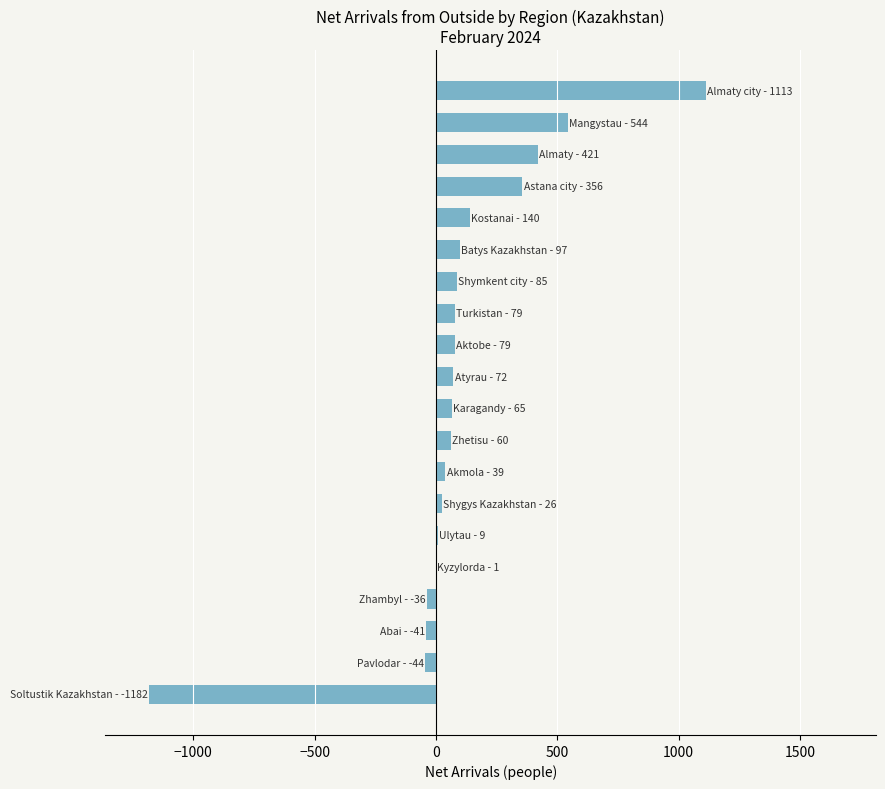

What is the greatest value displayed?

1113